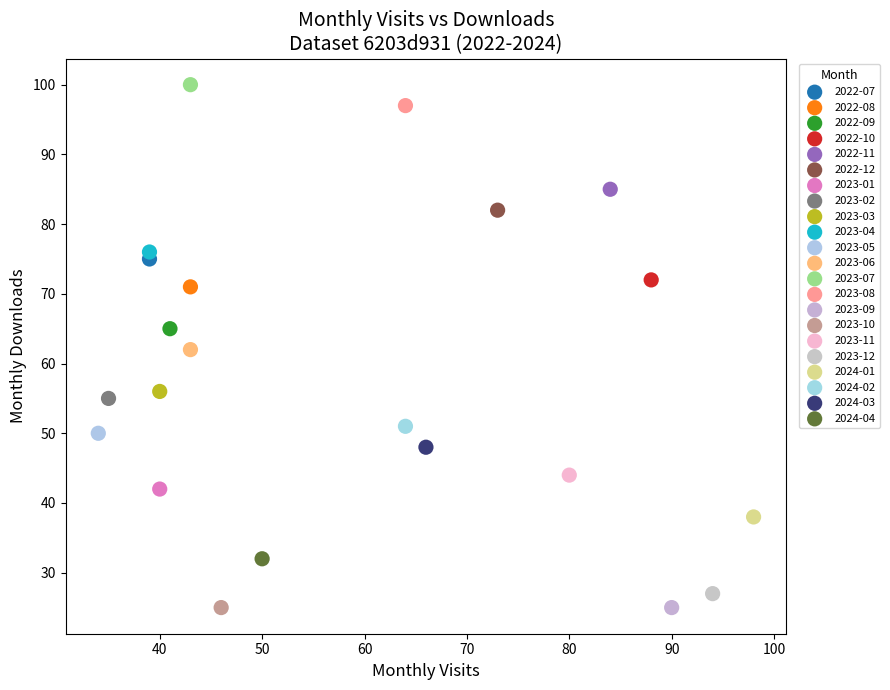

What are all the series names shown in the legend?

2022-07, 2022-08, 2022-09, 2022-10, 2022-11, 2022-12, 2023-01, 2023-02, 2023-03, 2023-04, 2023-05, 2023-06, 2023-07, 2023-08, 2023-09, 2023-10, 2023-11, 2023-12, 2024-01, 2024-02, 2024-03, 2024-04